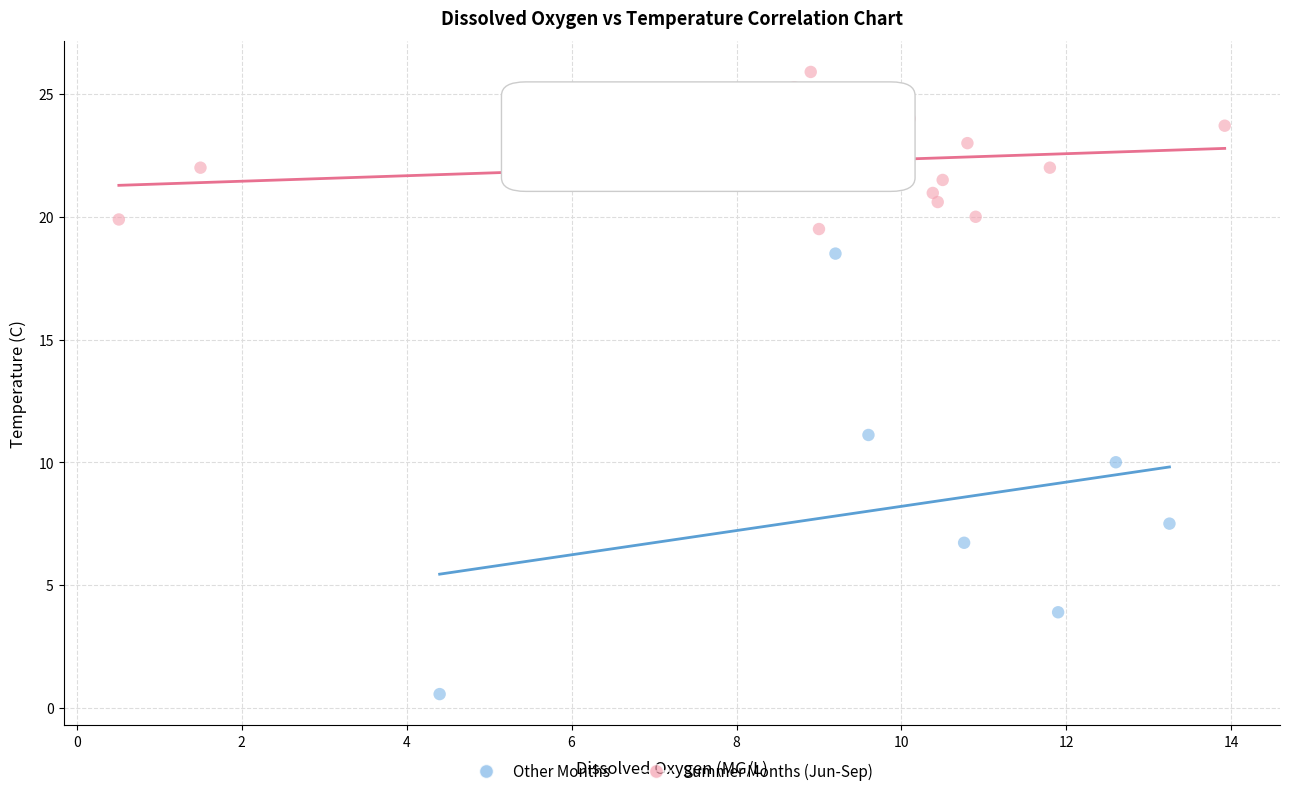

Which series contains the highest Y value?

Summer Months (Jun-Sep)